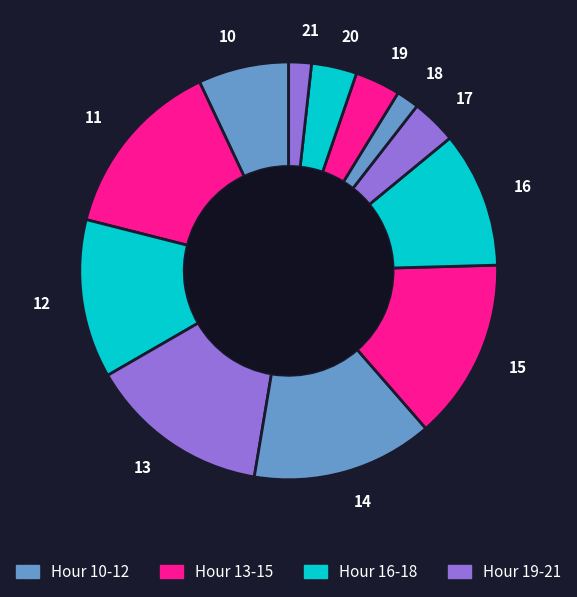

Is there a majority slice in this chart?

No